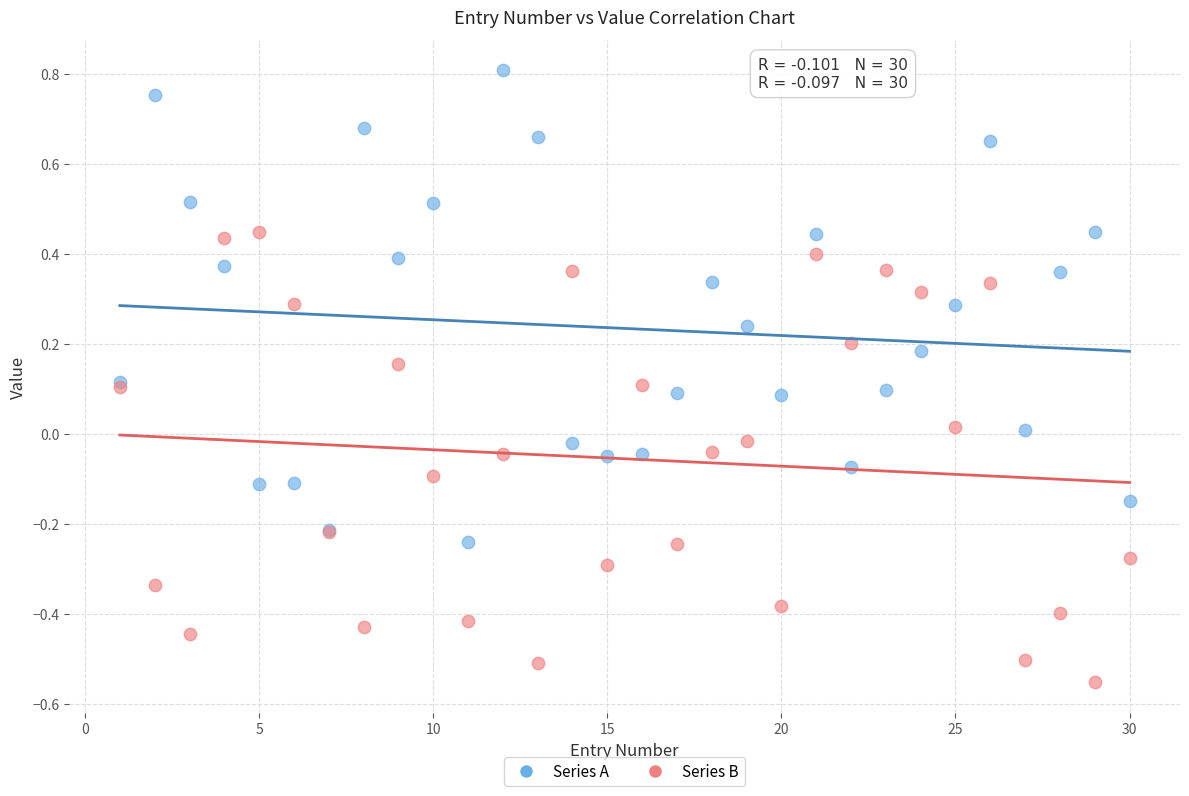

What are all the series names shown in the legend?

Series A, Series B